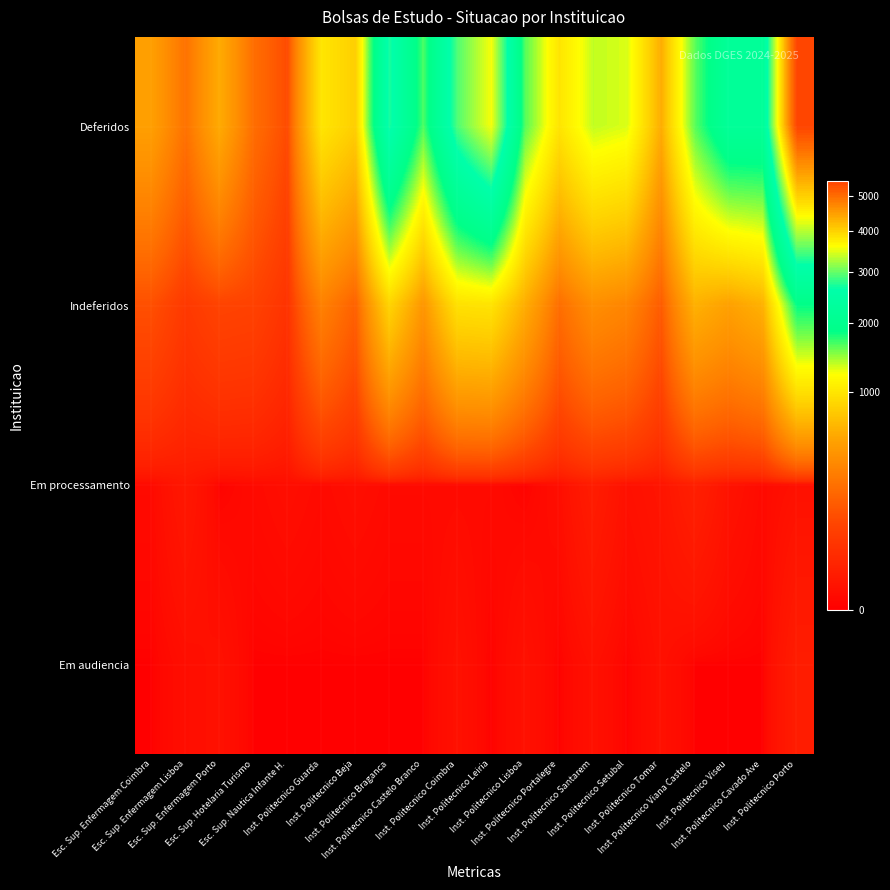

Which category has the highest value across all series?

Inst. Politecnico Porto